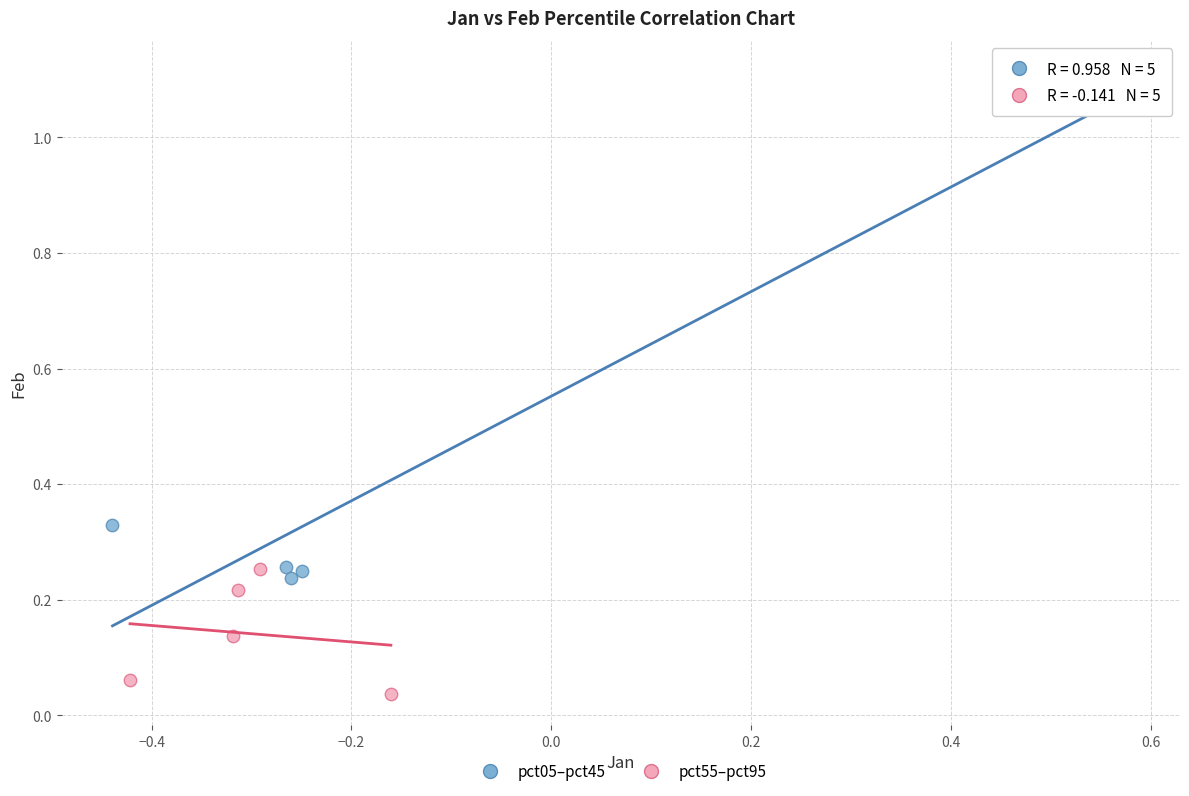

Which series contains the highest Y value?

pct05–pct45